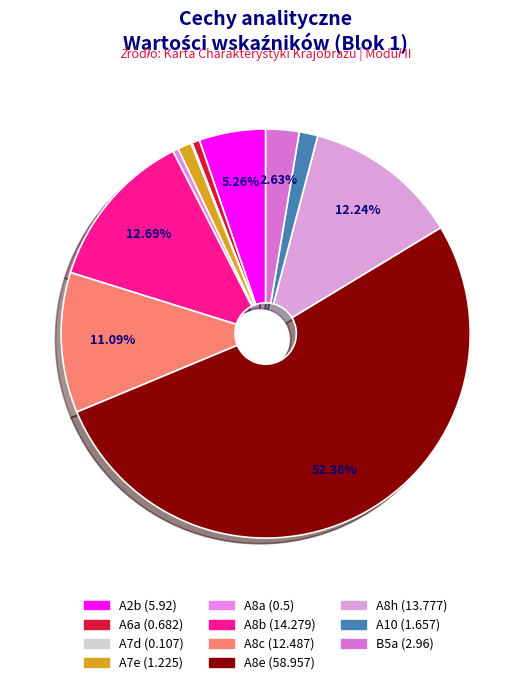

To the nearest percent, what is the average slice percentage?

9%